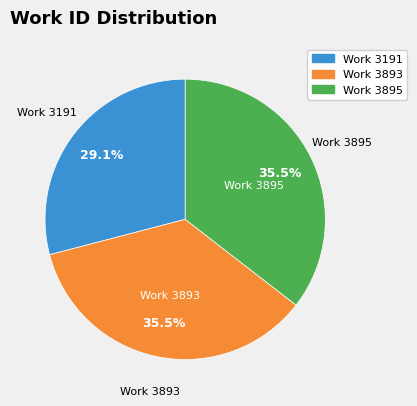

Do Work 3893 and Work 3895 together represent more than half of the pie?

Yes